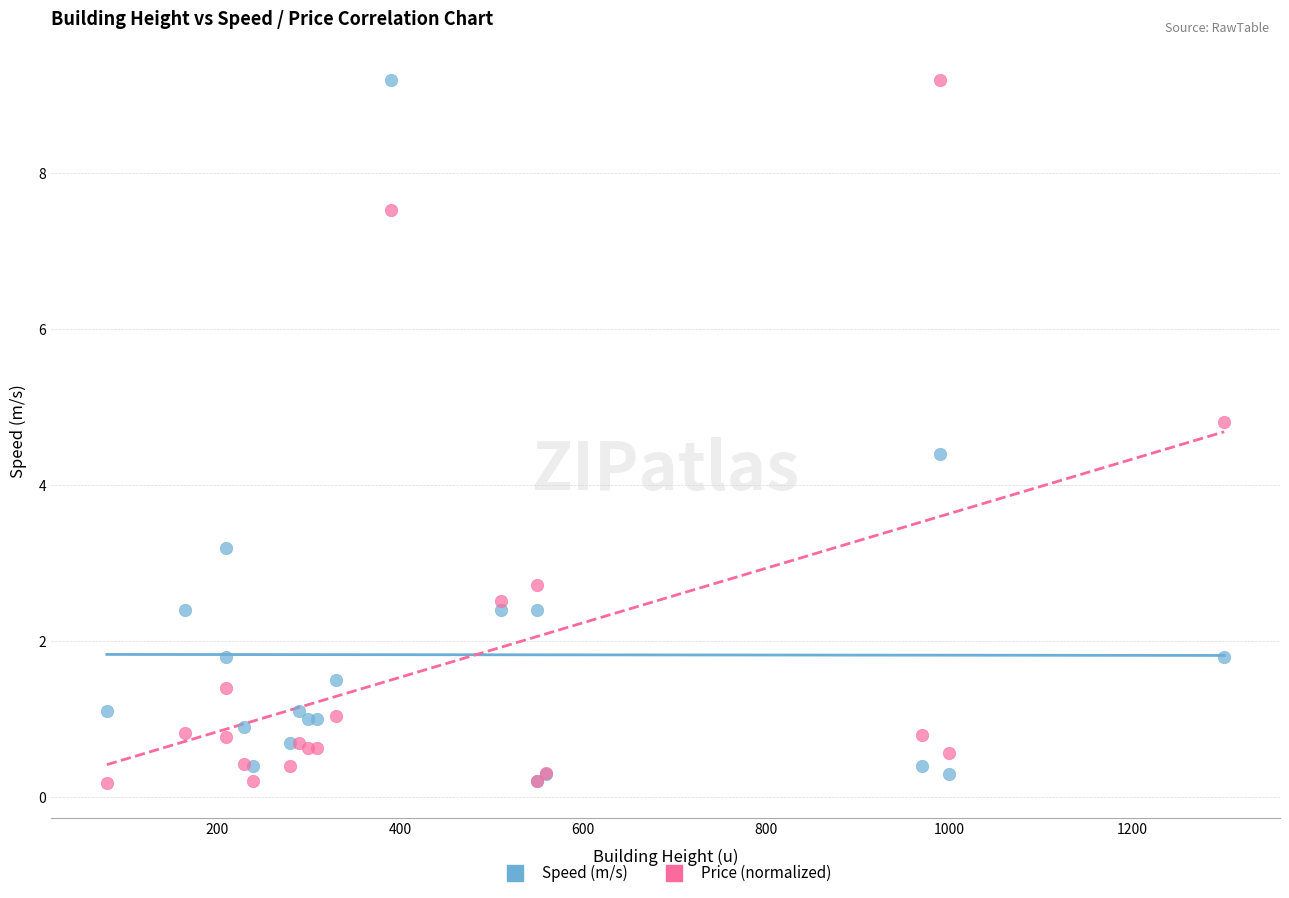

What are all the series names shown in the legend?

Speed (m/s), Price (normalized)